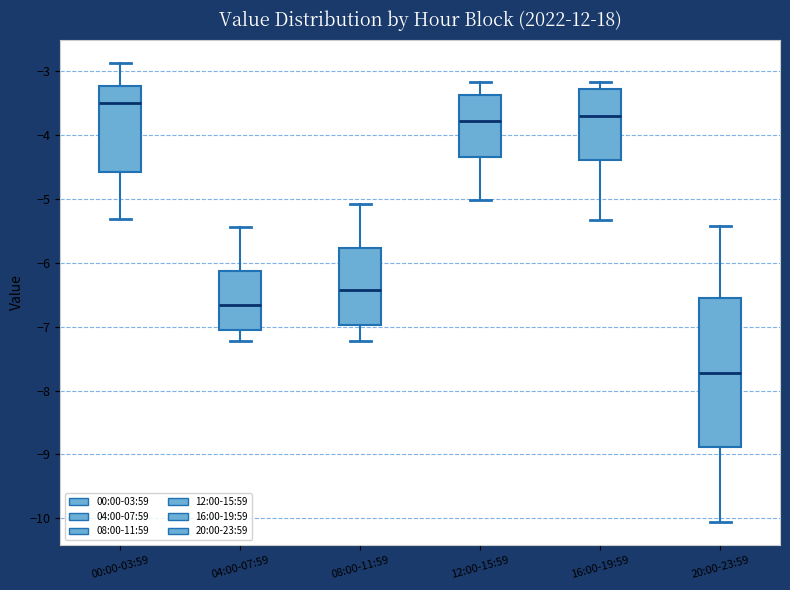

Which box is the tallest, from its lower edge to its upper edge?

20:00-23:59